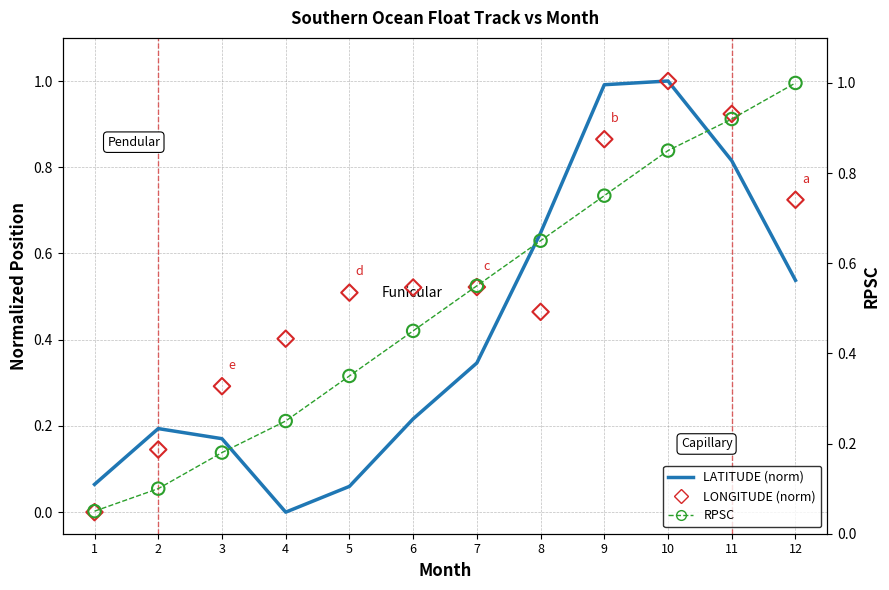

What are all the series names shown in the legend?

LATITUDE (norm), LONGITUDE (norm), RPSC